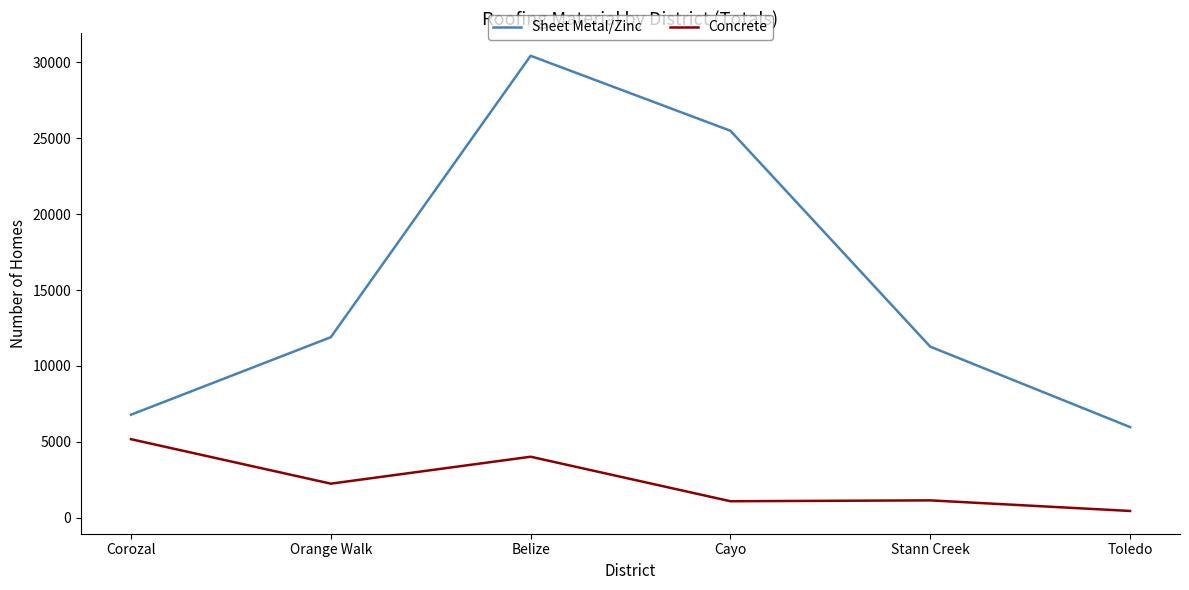

At how many categories does at least one series exceed 4895?

6